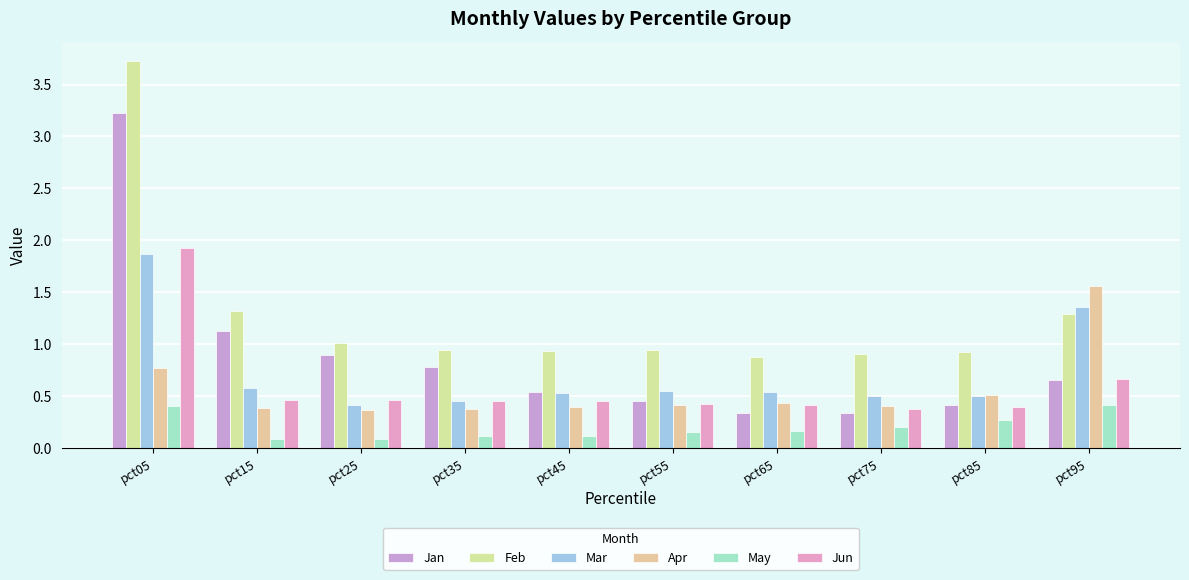

What is the spread (max minus min) of values at pct05?

3.3